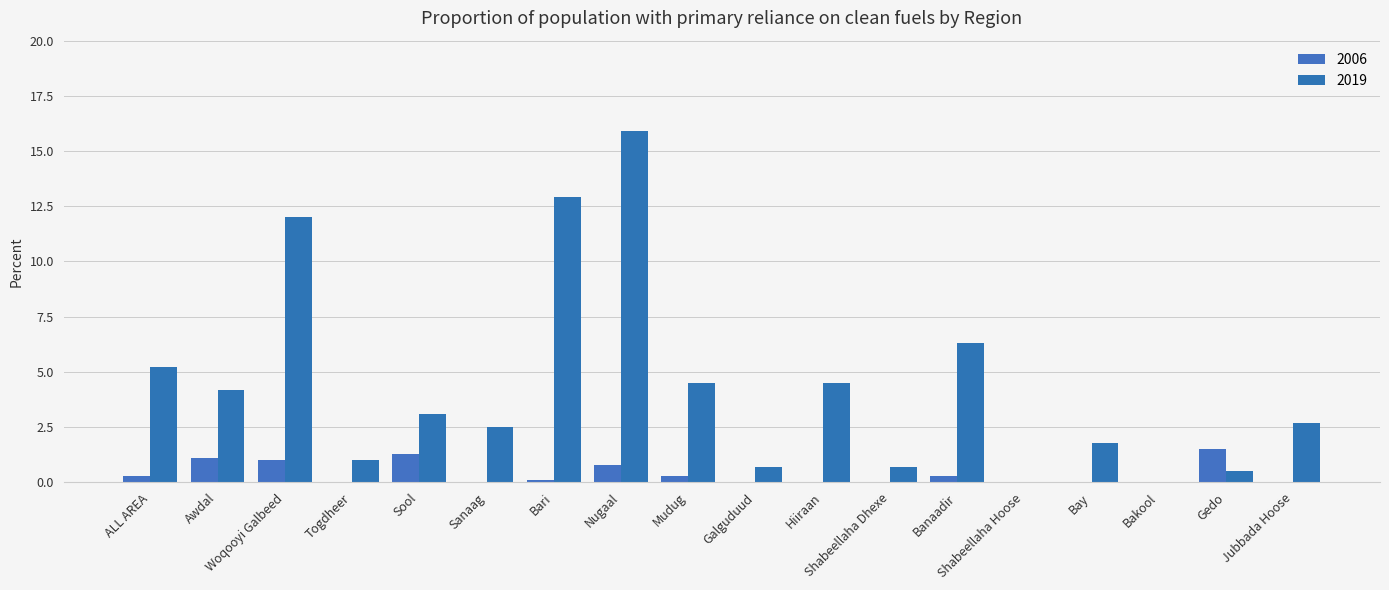

What is the greatest value displayed?

15.9